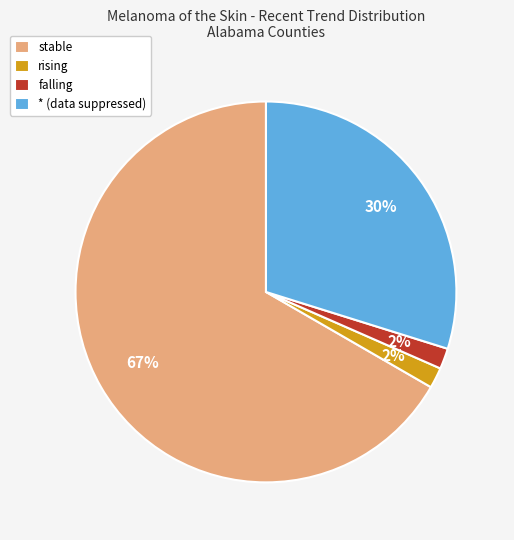

What percentage is the * slice, to the nearest percent?

30%